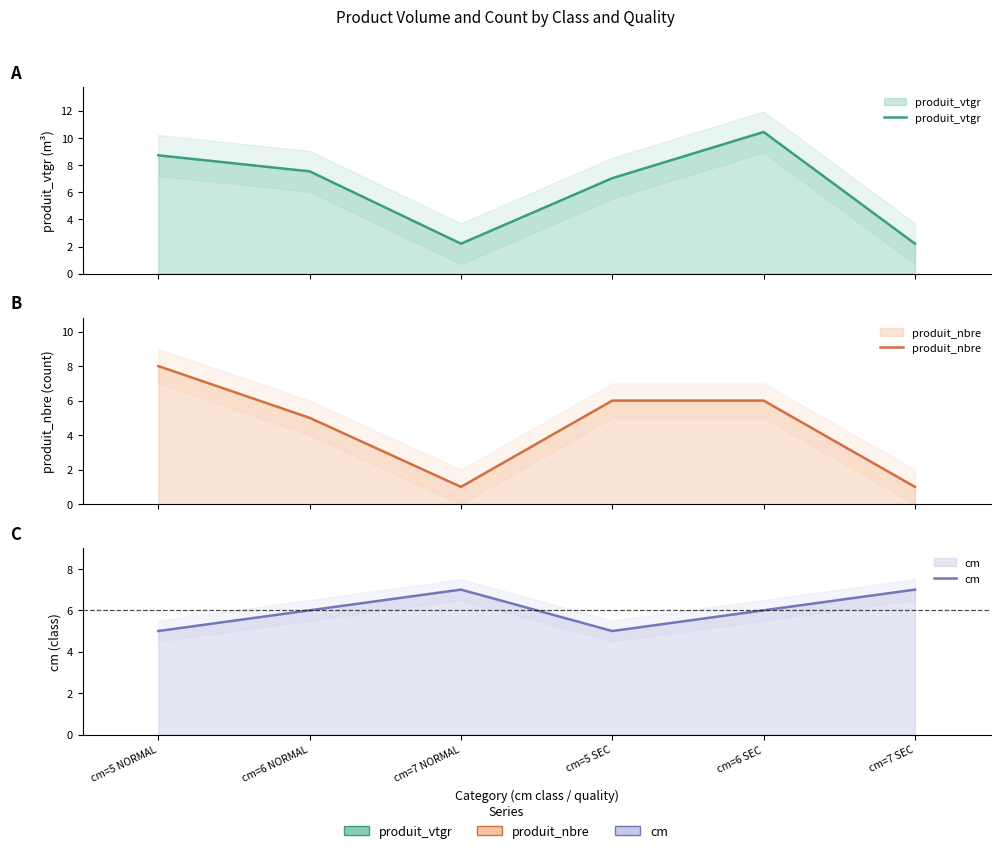

Which series has the widest spread of values?

produit_vtgr